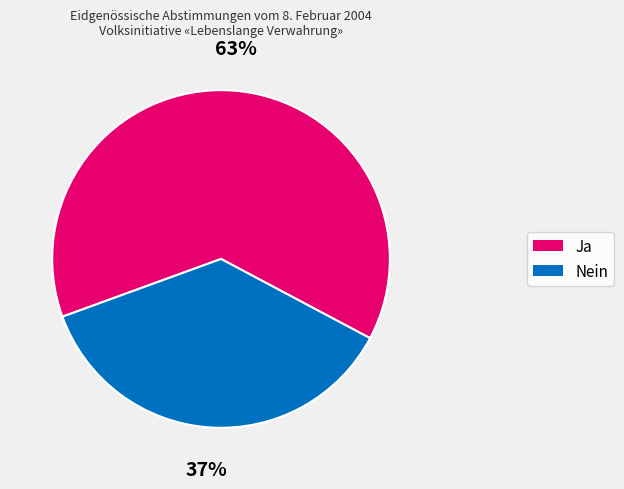

What is the ratio of the value at Nein to the value at Ja?

0.6